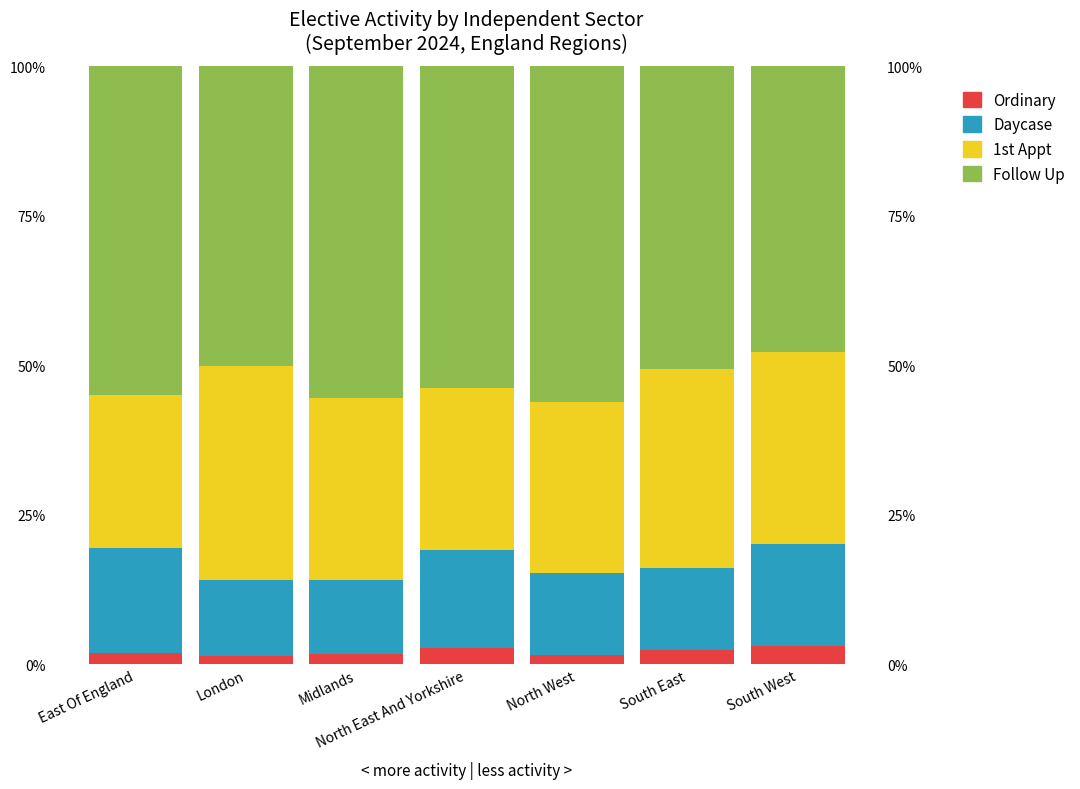

What is the label of the 6th bar from the left?

South East